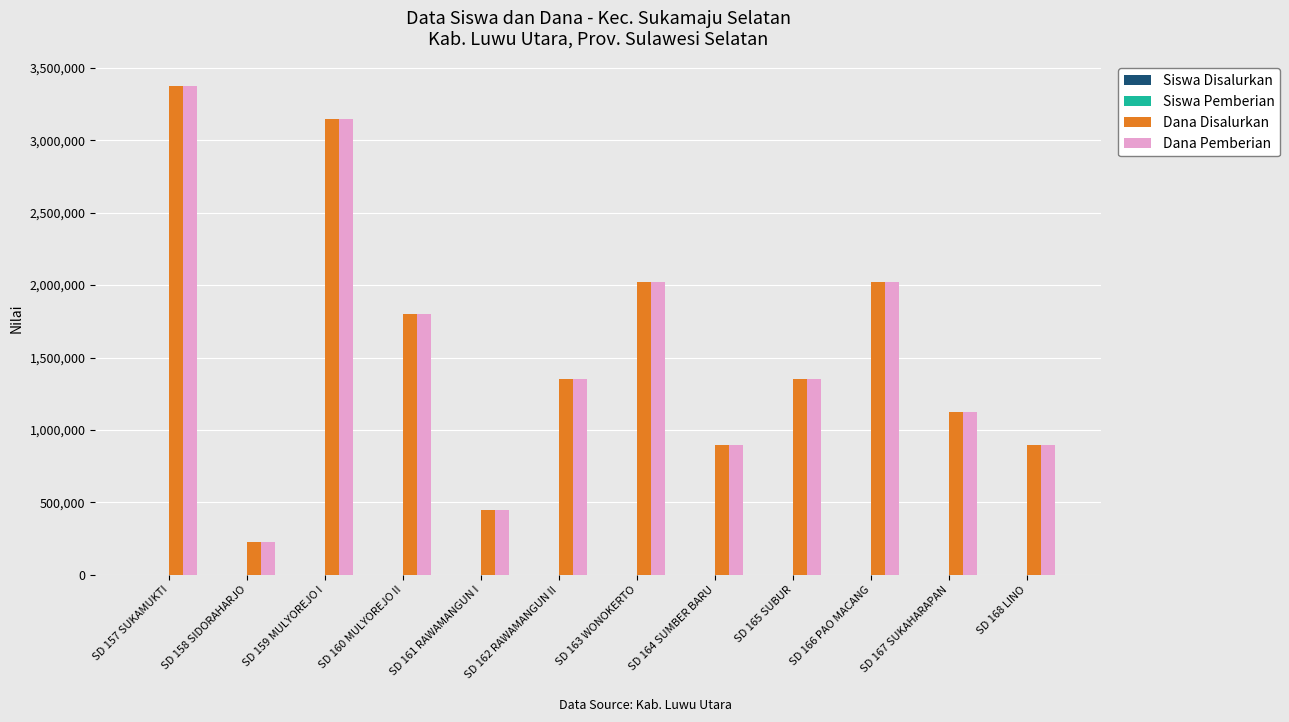

At which category is the sum across all series the highest?

SD 157 SUKAMUKTI